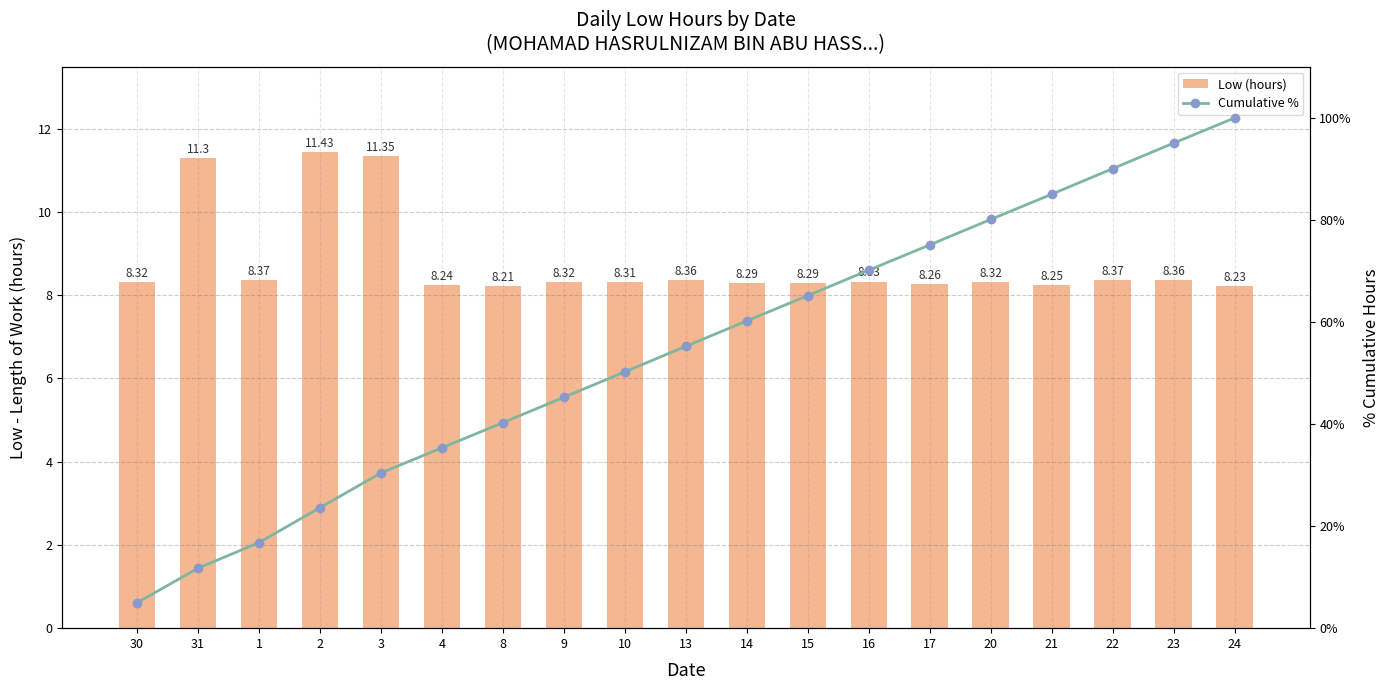

Rank the series at 14 from lowest to highest value.

Low (hours), Cumulative %